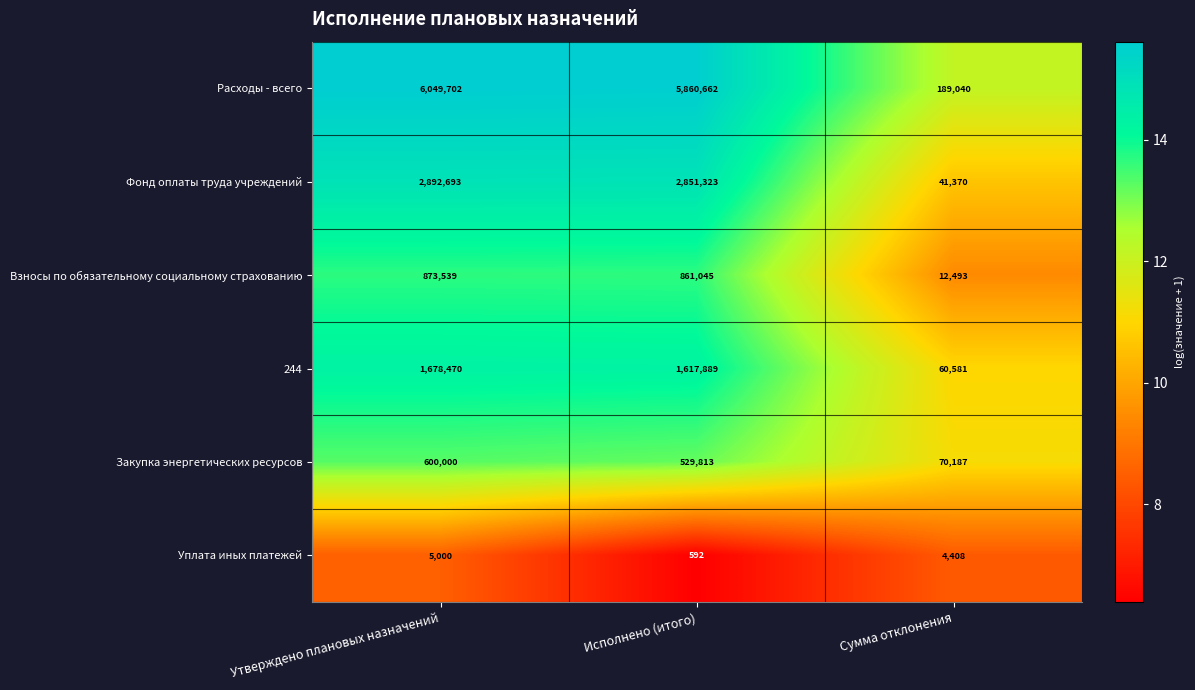

Rank the series at Сумма отклонения from lowest to highest value.

Уплата иных платежей, Взносы по обязательному социальному страхованию, Фонд оплаты труда учреждений, 244, Закупка энергетических ресурсов, Расходы - всего